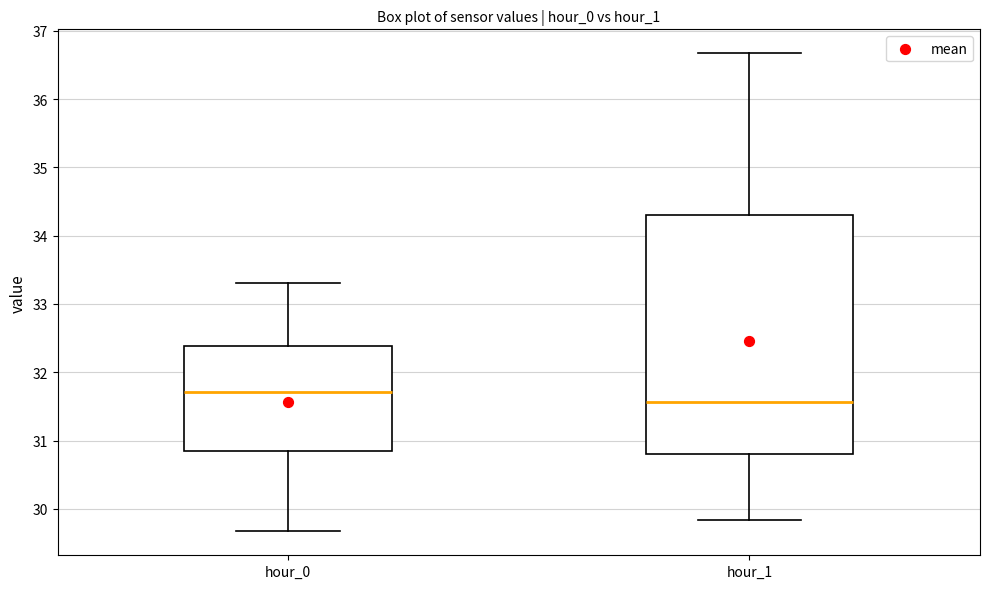

Where is the upper edge of the box for hour_1 on the y-axis? The values are not printed on the chart, so give them approximately, as read against the axis.

34.3